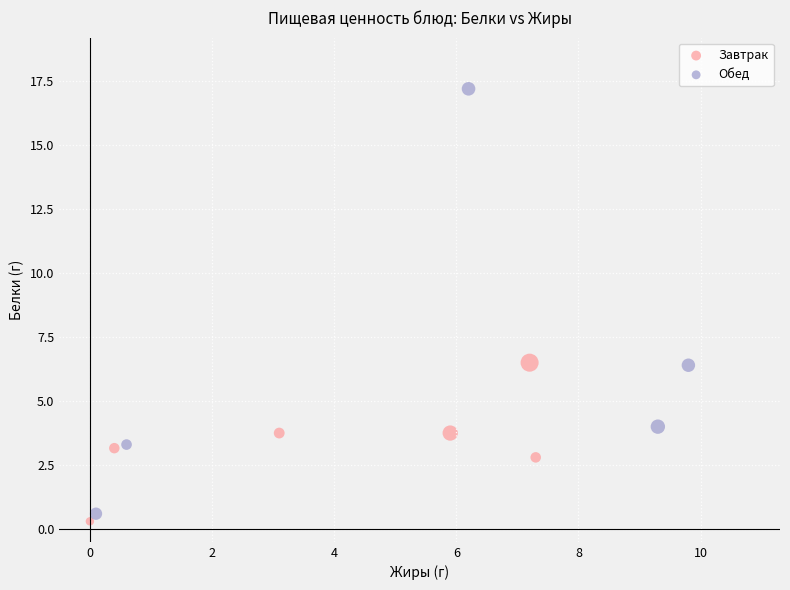

Which series contains the highest Y value?

Обед